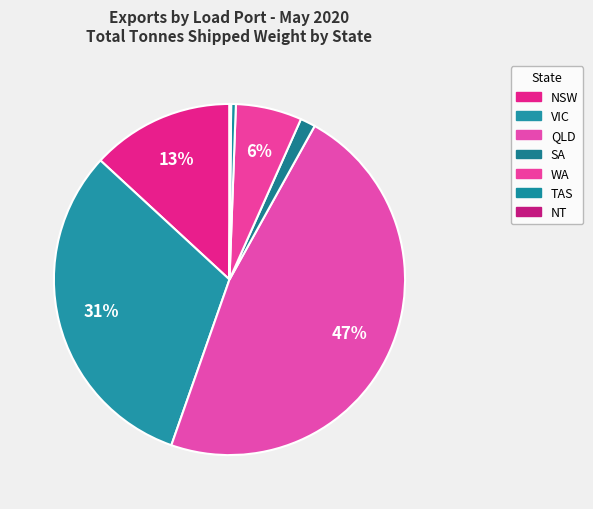

How many segments does this pie chart have?

7